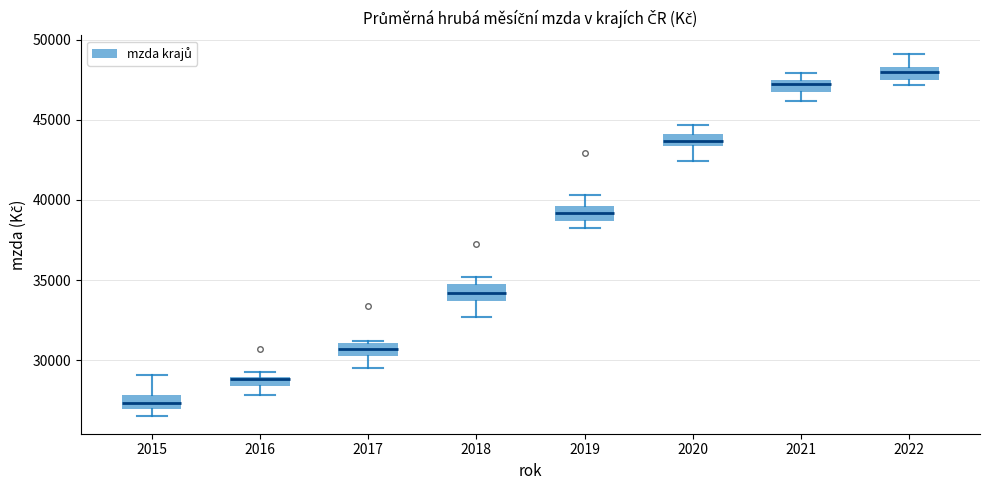

Which box's median line is the highest?

2022